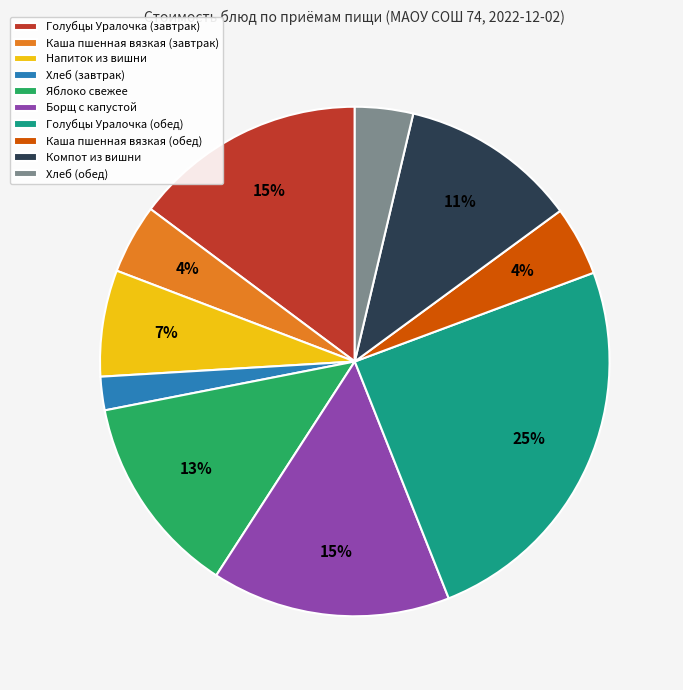

How many slices are in this pie chart?

10